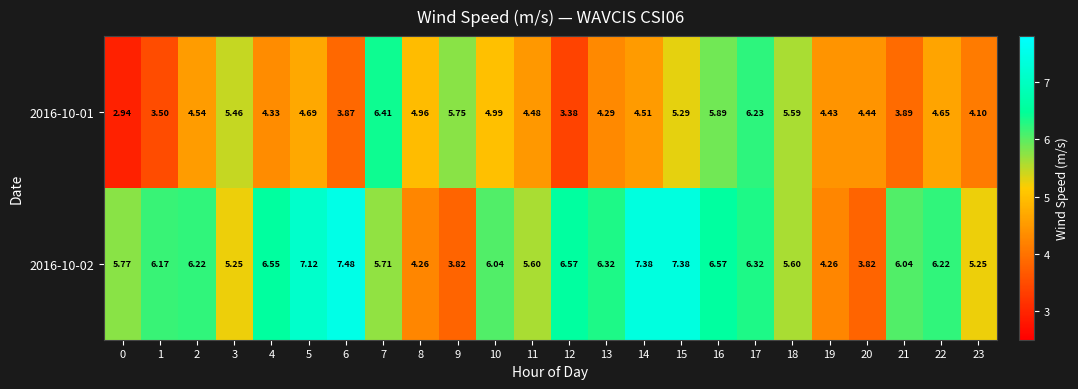

Is the value of 2016-10-01 at 23 greater than the value of 2016-10-02 at 9?

Yes